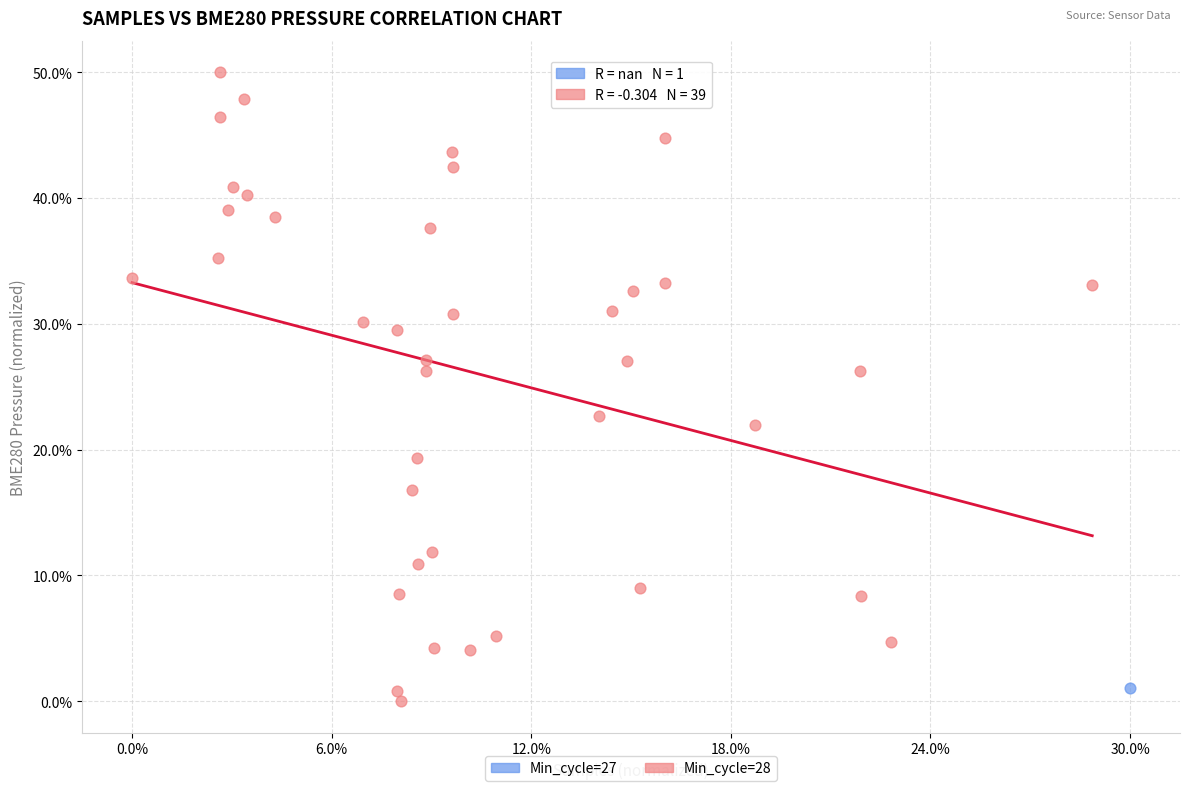

What are all the series names shown in the legend?

Min_cycle=27, Min_cycle=28